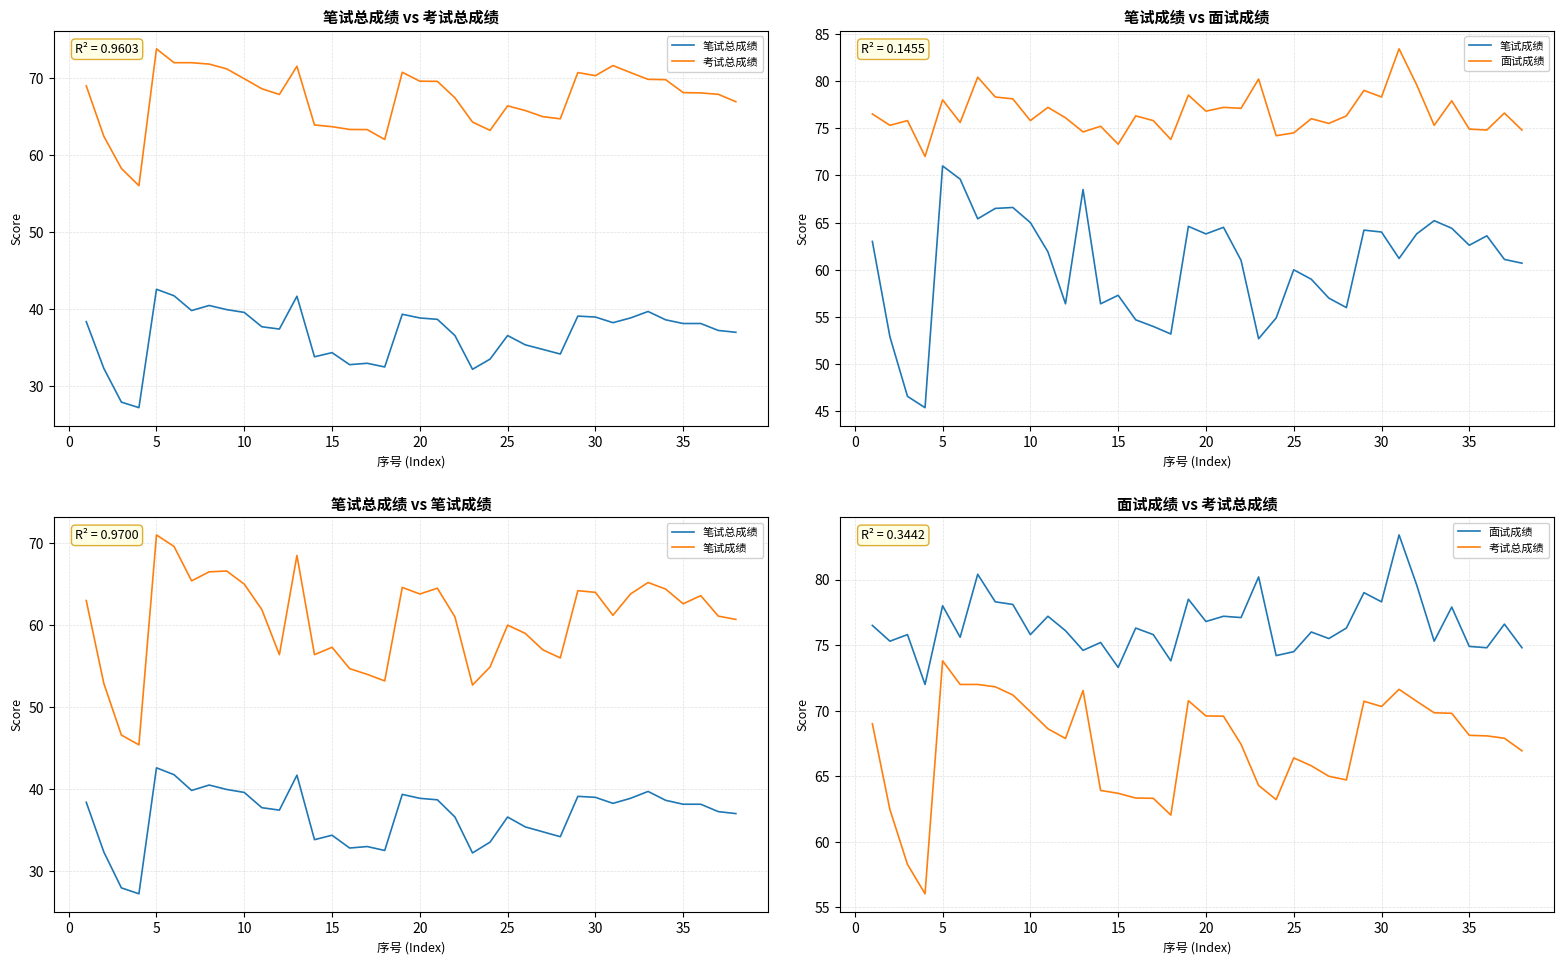

True or false: 笔试总成绩 has a value of 43.5 at 0.

False